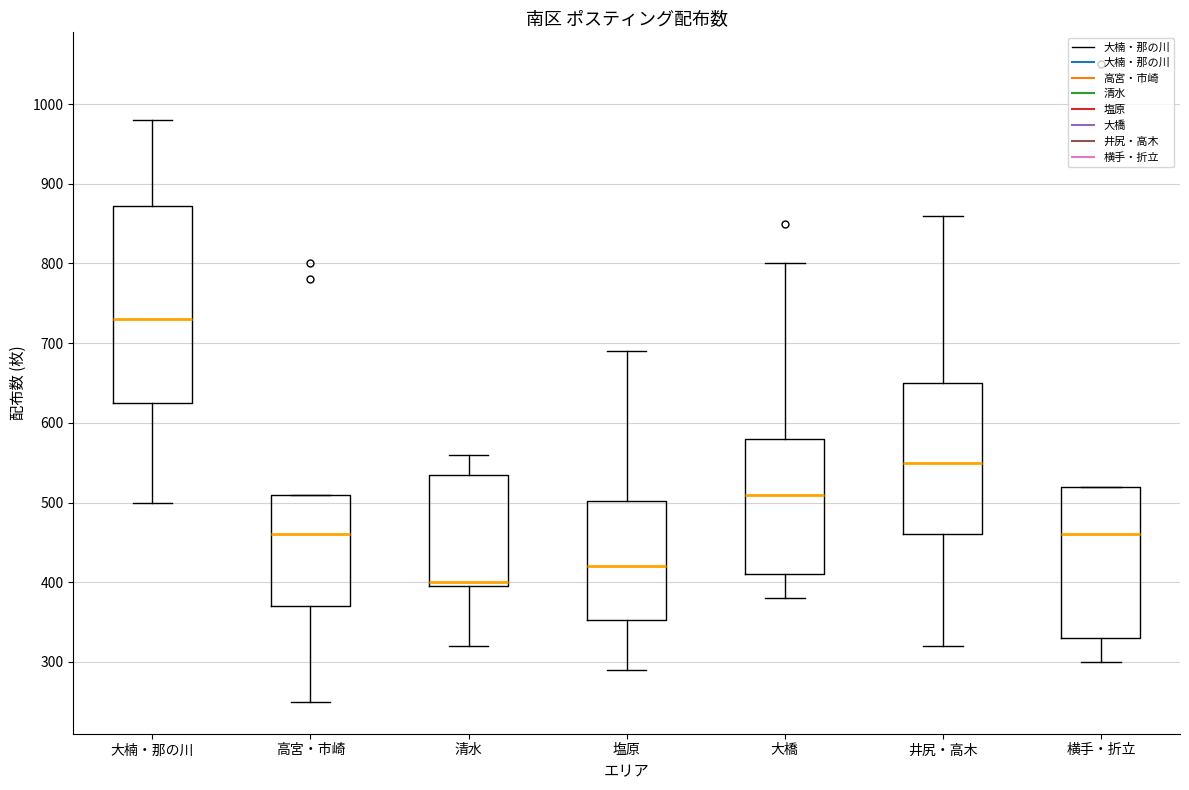

Reading left to right, read every box against the y-axis: the position of its median line, the range the box covers, and the ends of its whiskers. The values are not printed on the chart, so give them approximately, as read against the axis.

大楠・那の川: median 730, box 630 to 870, whiskers 500 to 980
高宮・市崎: median 460, box 370 to 510, whiskers 250 to 510
清水: median 400 (just above the box's lower edge), box 400 to 540, whiskers 320 to 560
塩原: median 420, box 350 to 500, whiskers 290 to 690
大橋: median 510, box 410 to 580, whiskers 380 to 800
井尻・高木: median 550, box 460 to 650, whiskers 320 to 860
横手・折立: median 460, box 330 to 520, whiskers 300 to 520